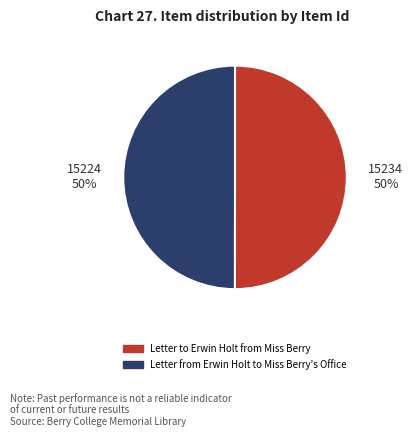

Approximately how many times larger is the value at 15234 compared to 15224?

1.0